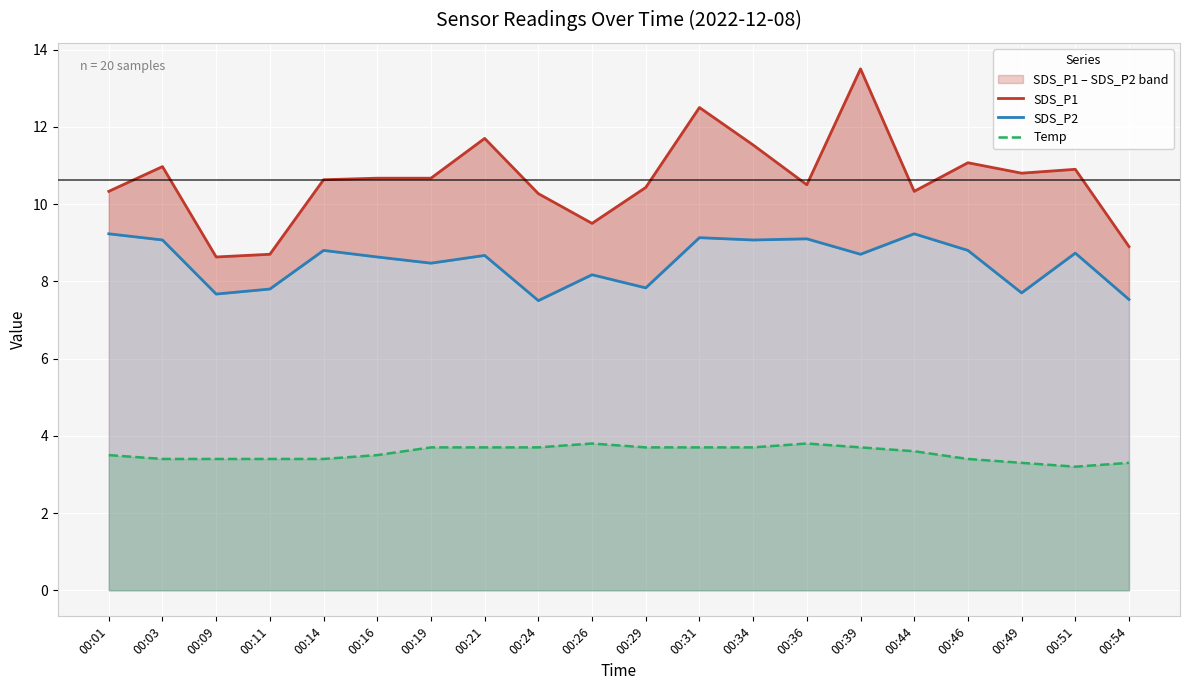

At which category does Temp reach its first local peak?

00:26